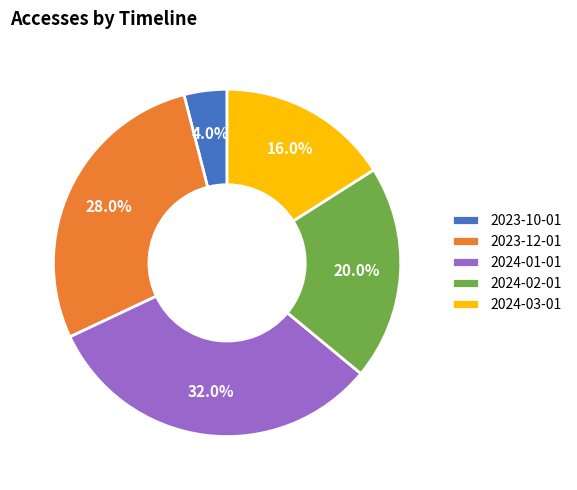

What percentage is the 2024-03-01 slice, to the nearest percent?

16%